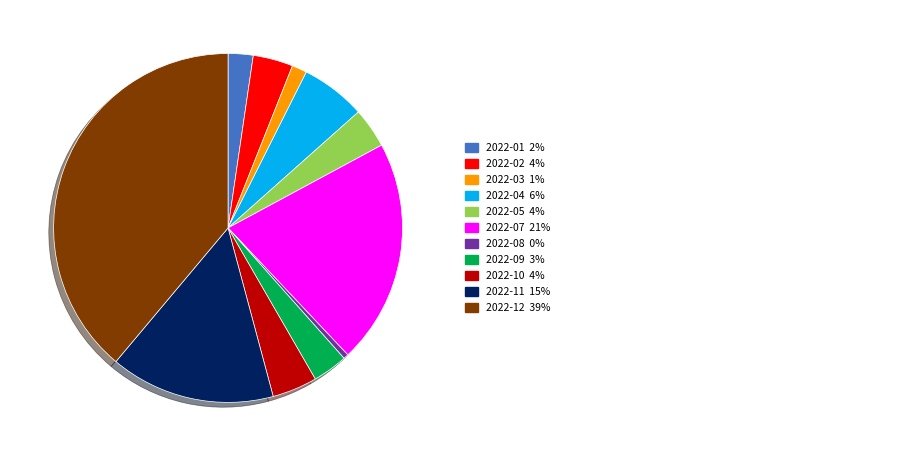

Does any single category account for the majority?

No